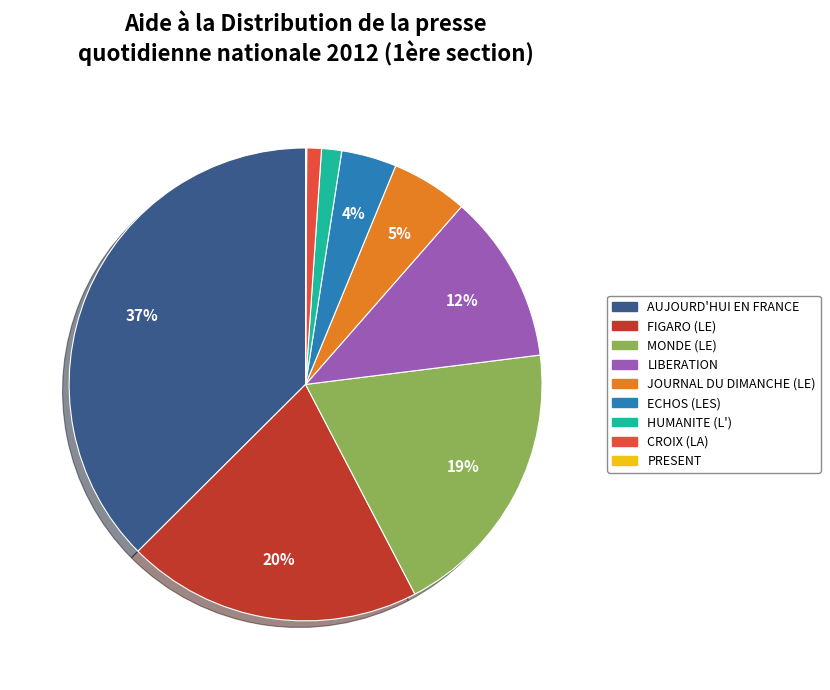

What is the largest slice in the pie chart?

AUJOURD'HUI EN FRANCE